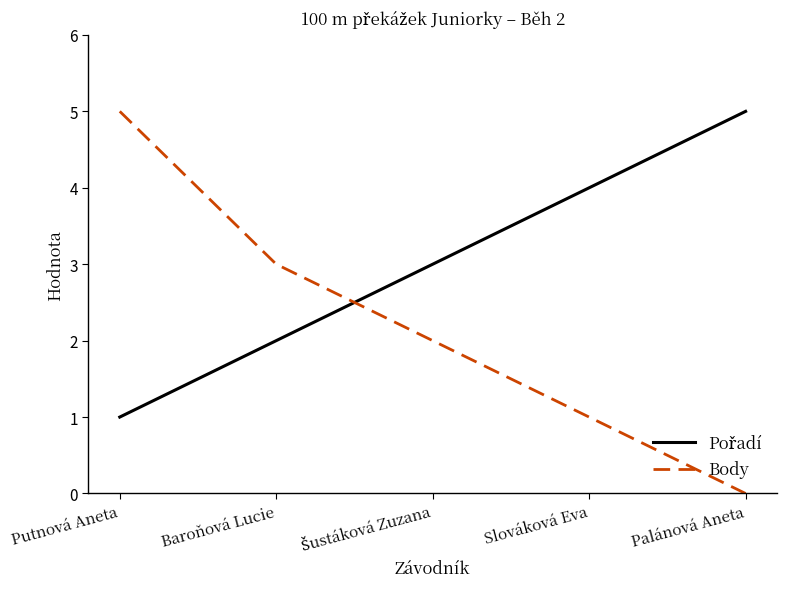

At which category is the sum across all series the highest?

Putnová Aneta